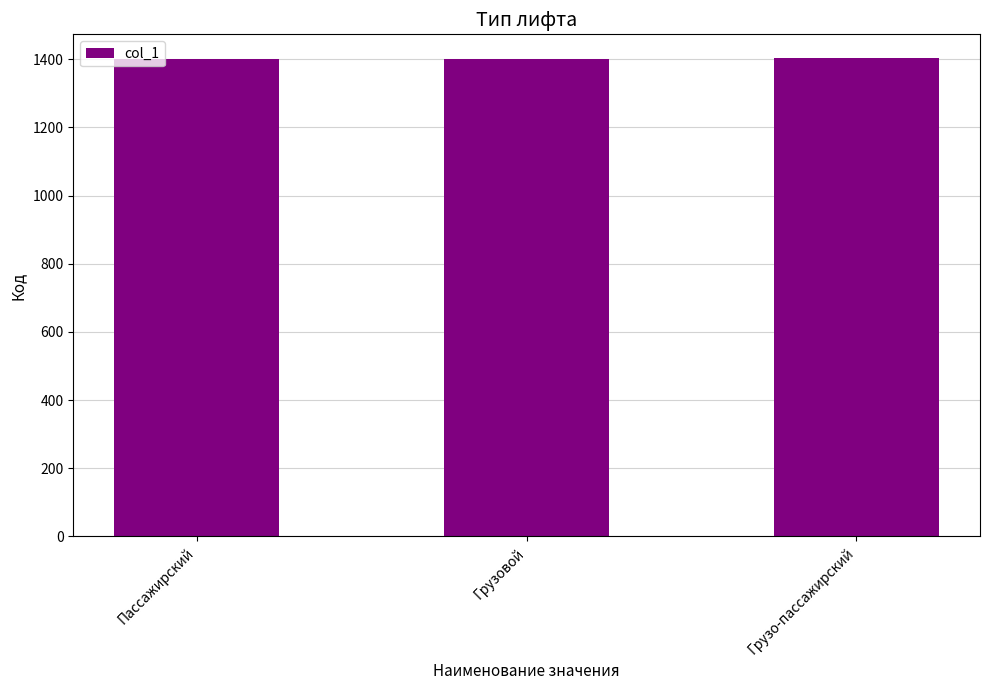

Approximately how many times larger is the value at Пассажирский compared to Грузо-пассажирский?

1.0